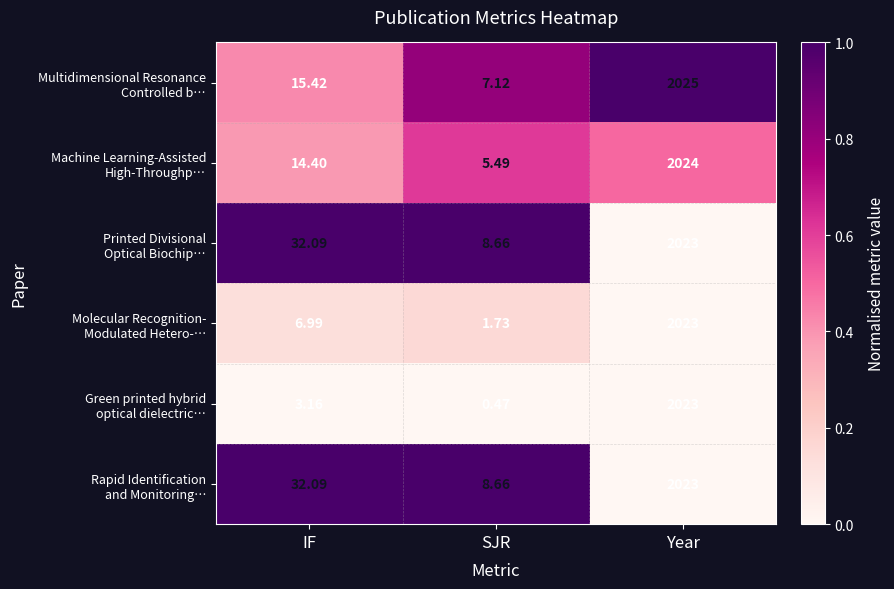

At which category does the chart reach its peak across all series?

Year